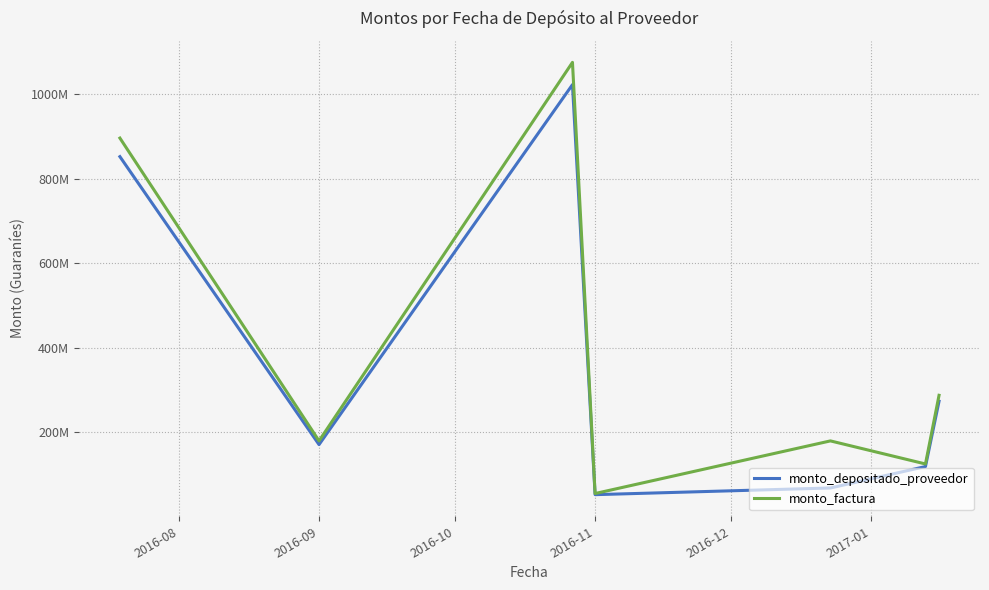

What is the sum of all monto_depositado_proveedor values?

2556684900